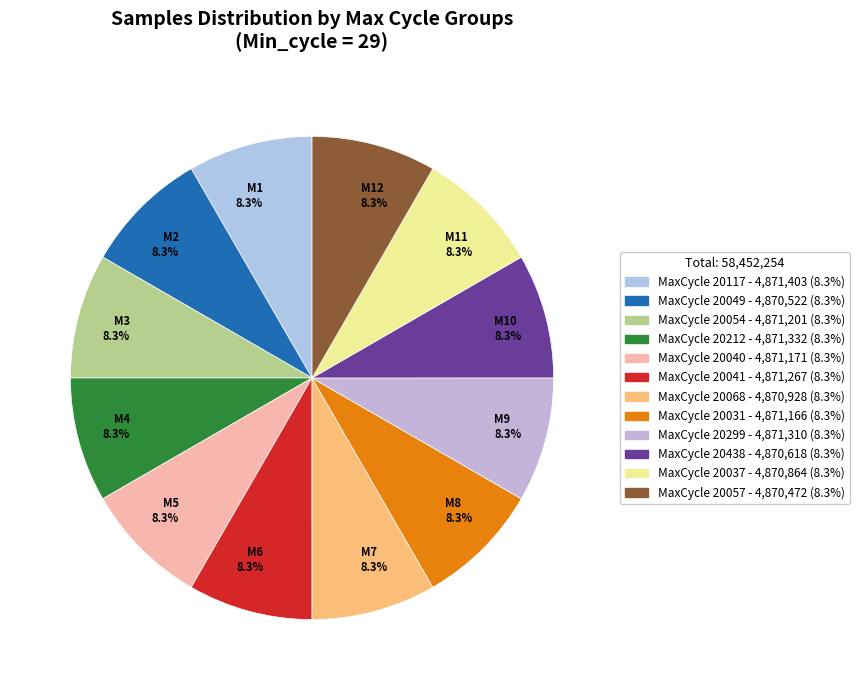

Is there a majority slice in this chart?

No